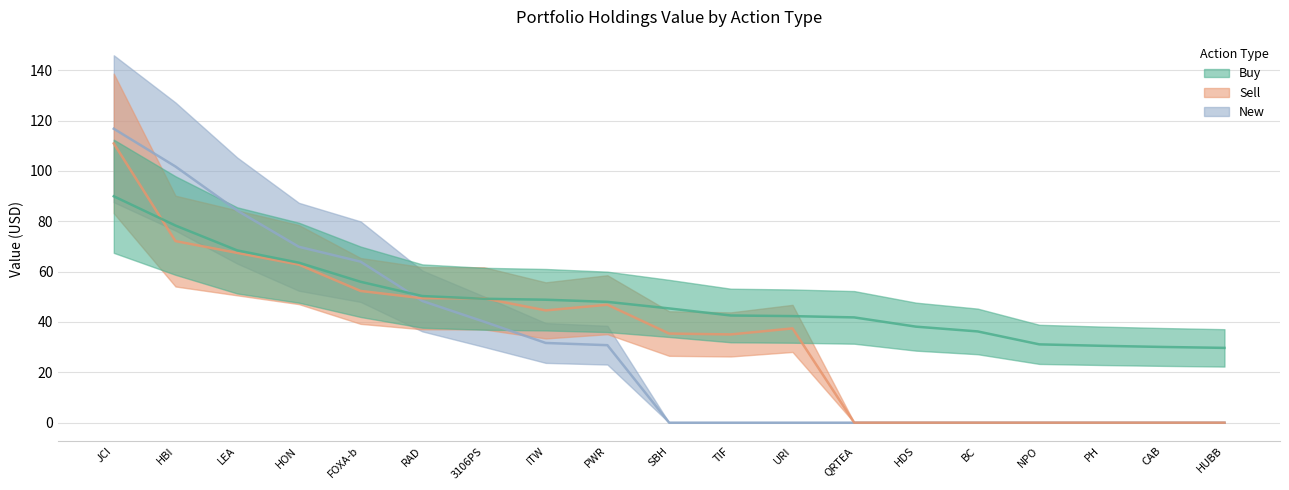

After their last crossing, which series has the higher values: New or Buy?

Buy